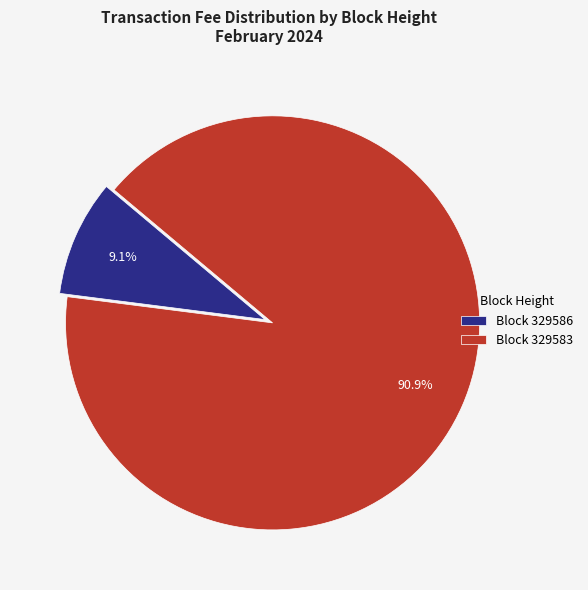

How many segments does this pie chart have?

2